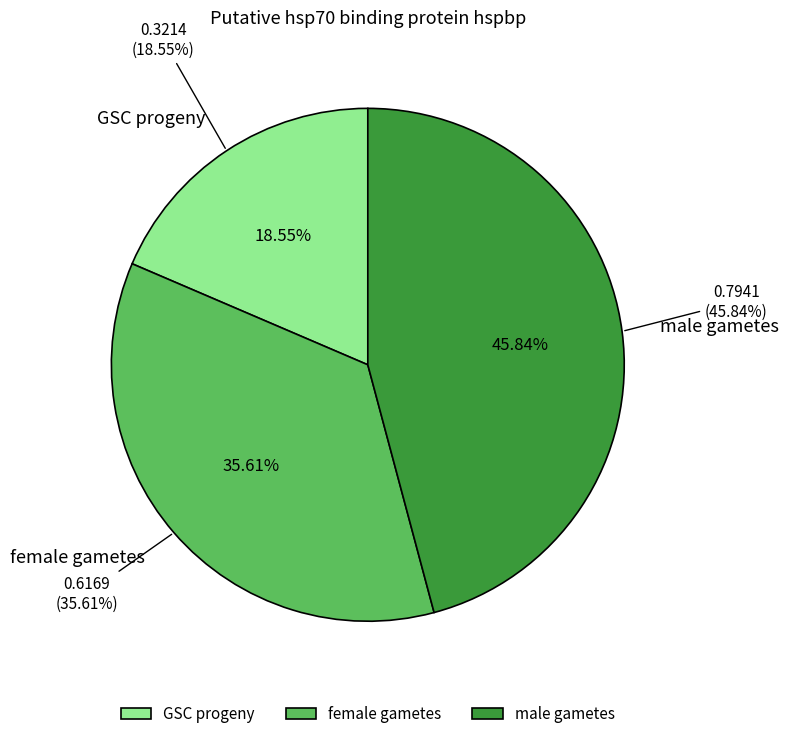

Count the number of slices in the pie.

3